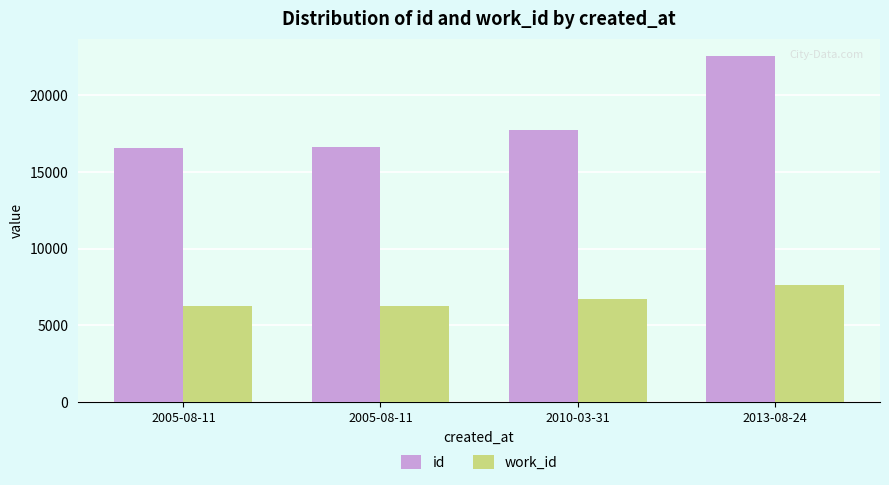

How many data points does each series have?

4